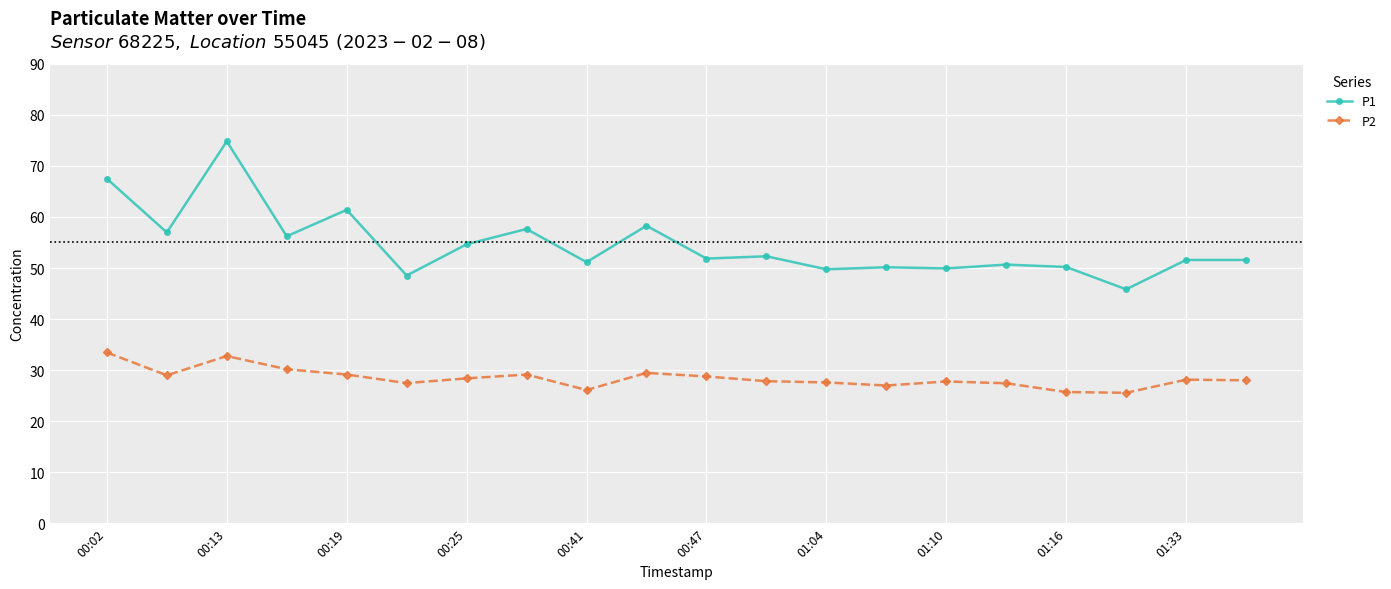

True or false: P2 and P1 cross at least once.

False